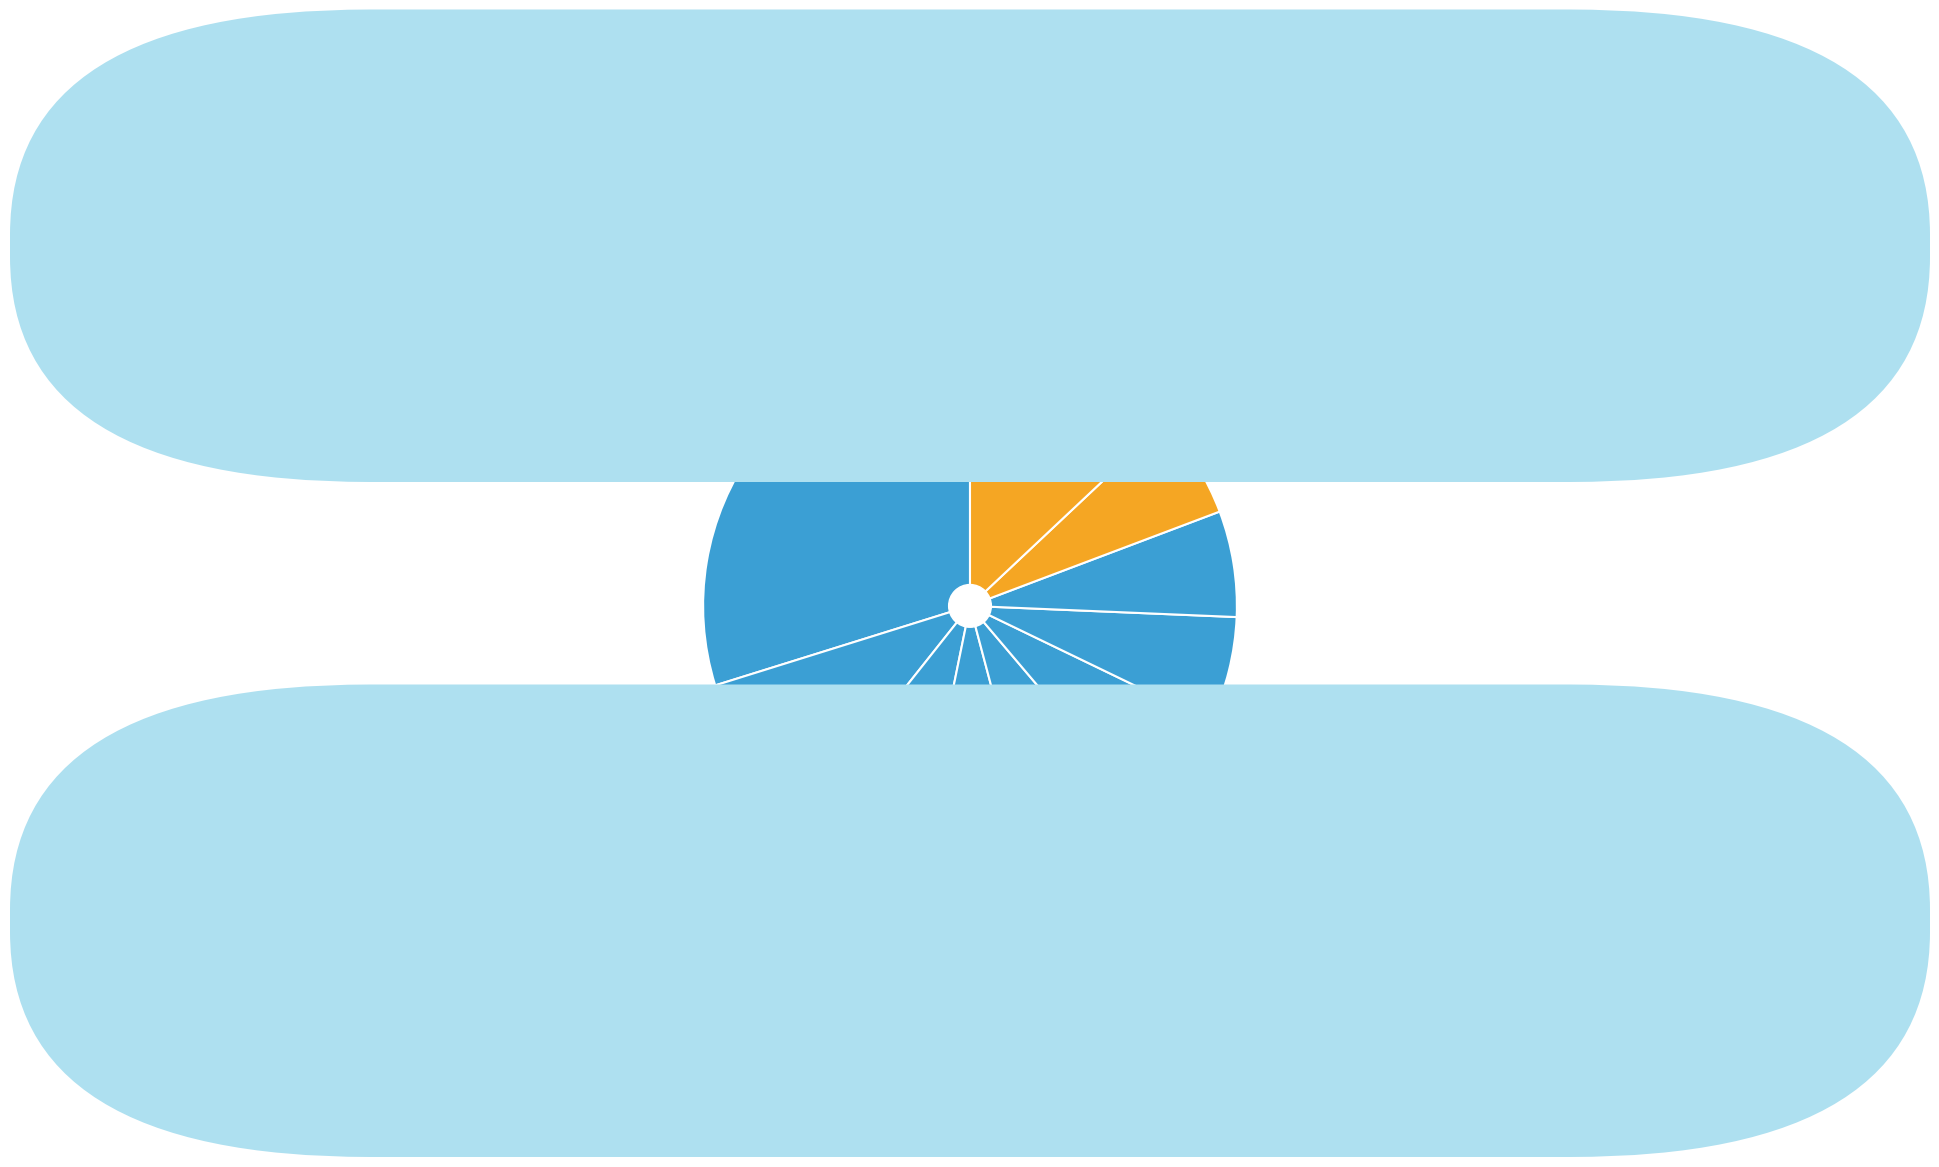

Rank the categories by value from highest to lowest.

pct05, pct95, pct15, pct25, pct35, pct45, pct55, pct65, pct75, pct85